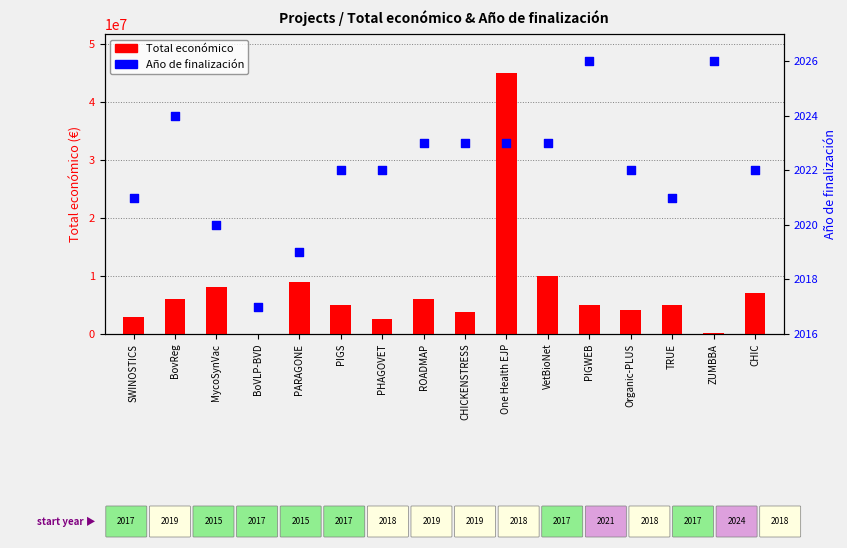

At which category is the sum across all series the highest?

One Health EJP